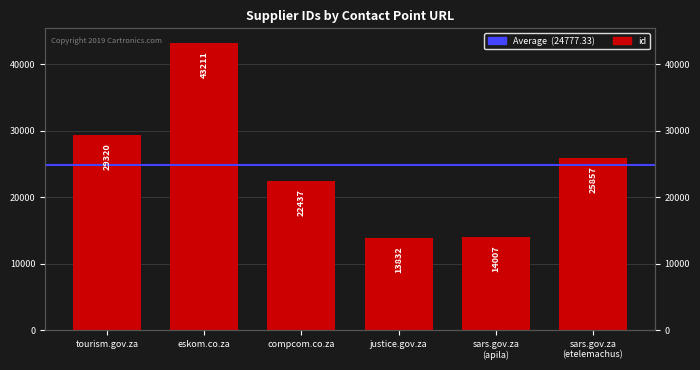

Where is the data nearest to the value 28521?

tourism.gov.za